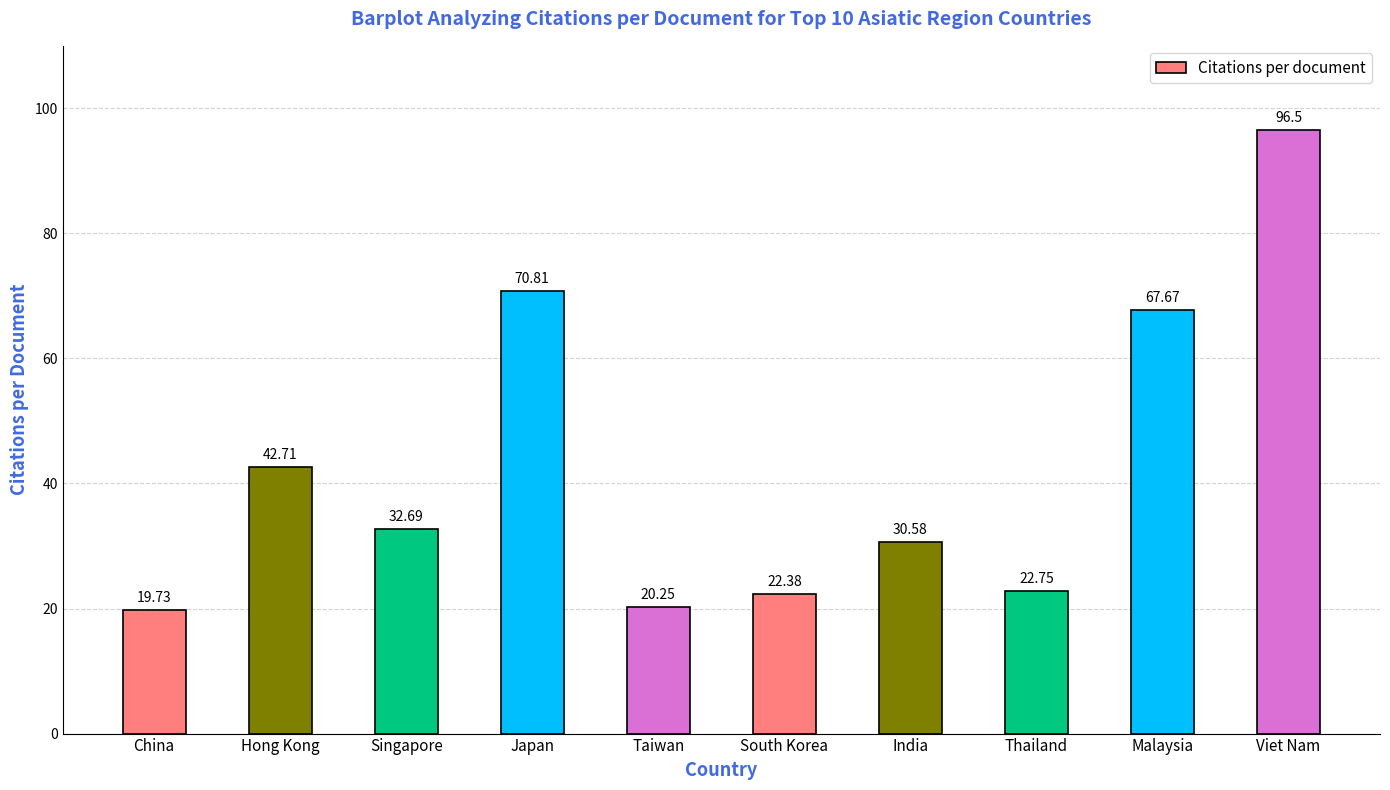

What is the label of the 6th bar from the right?

Taiwan